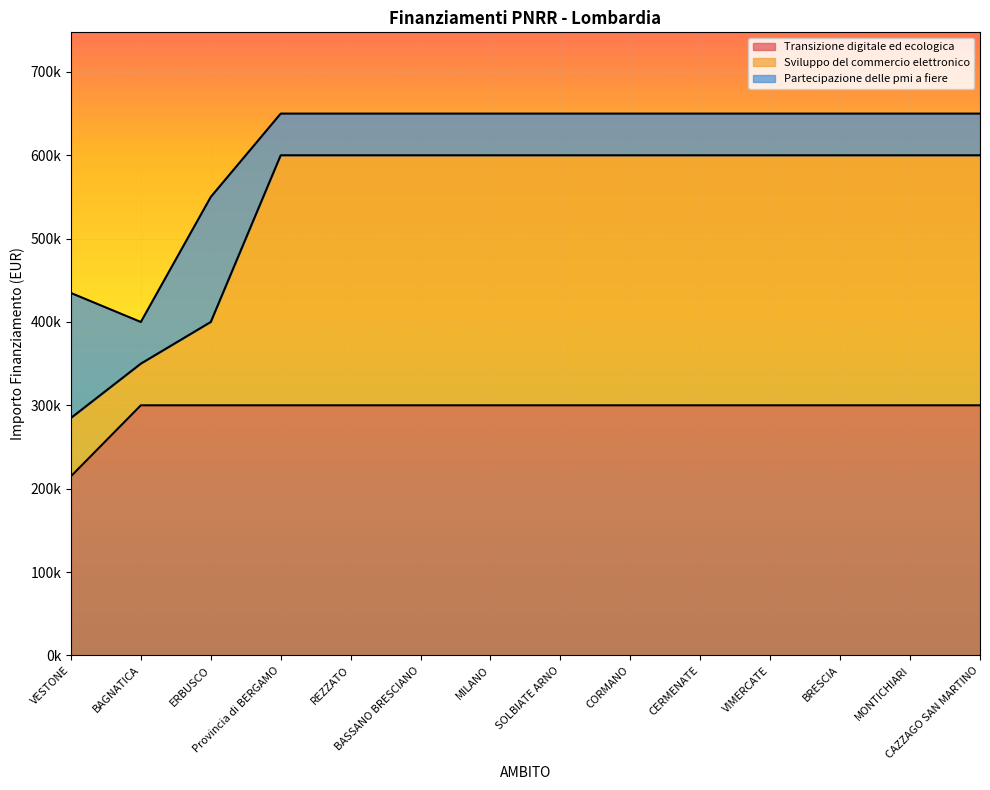

What position from the right is SOLBIATE ARNO?

7